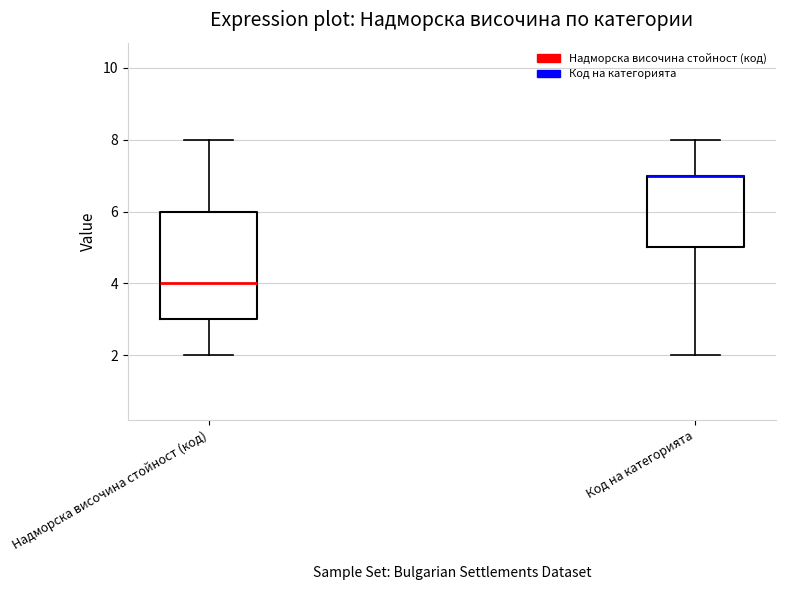

Where does the lower whisker of the box for Код на категорията end on the y-axis? The values are not printed on the chart, so give them approximately, as read against the axis.

2